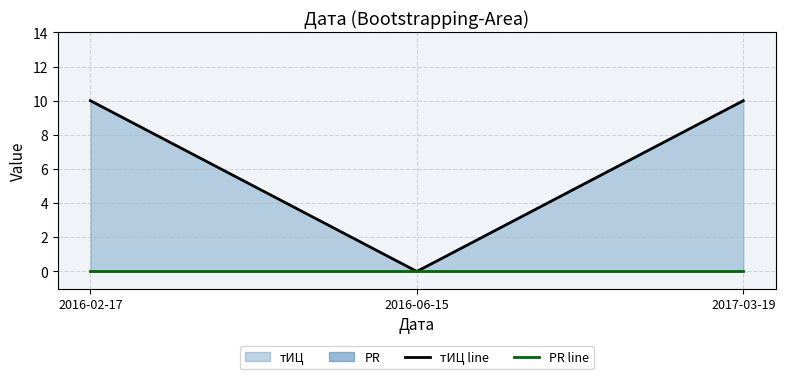

Is the value of PR line at 2017-03-19 greater than the value of тИЦ line at 2016-02-17?

No